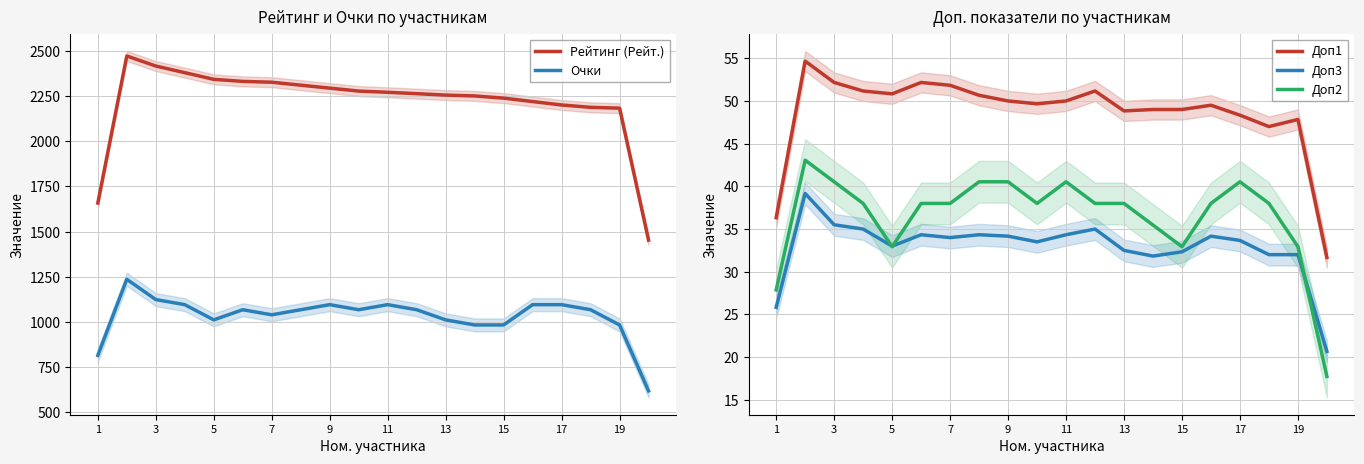

True or false: Доп1 and Доп3 intersect in this chart.

False